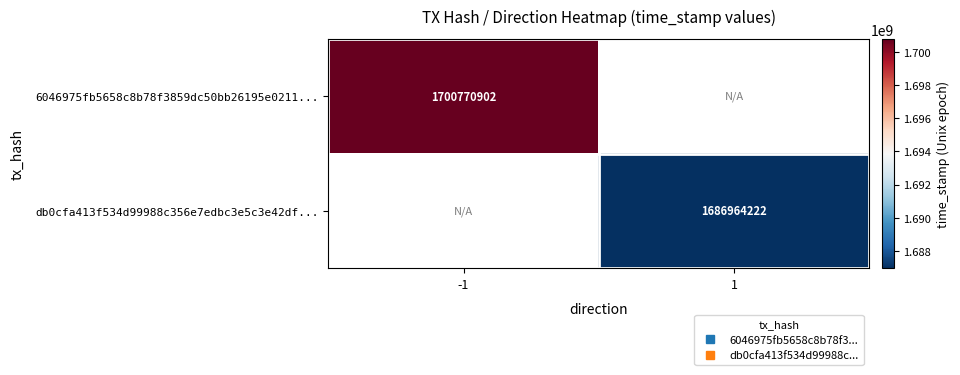

Which series has the widest spread of values?

6046975fb5658c8b78f3859dc50bb26195e0211...